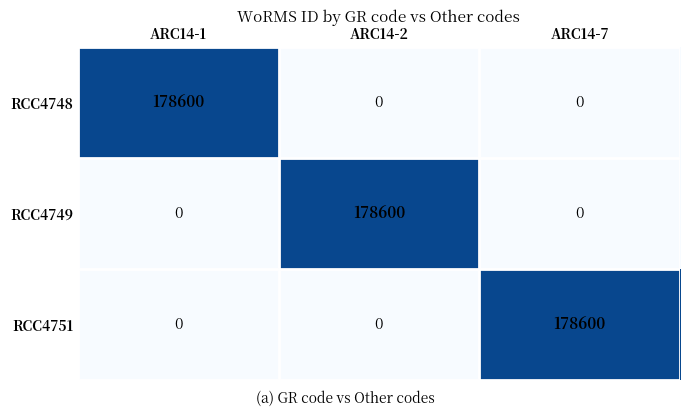

What is the total value across all series at ARC14-2?

178600